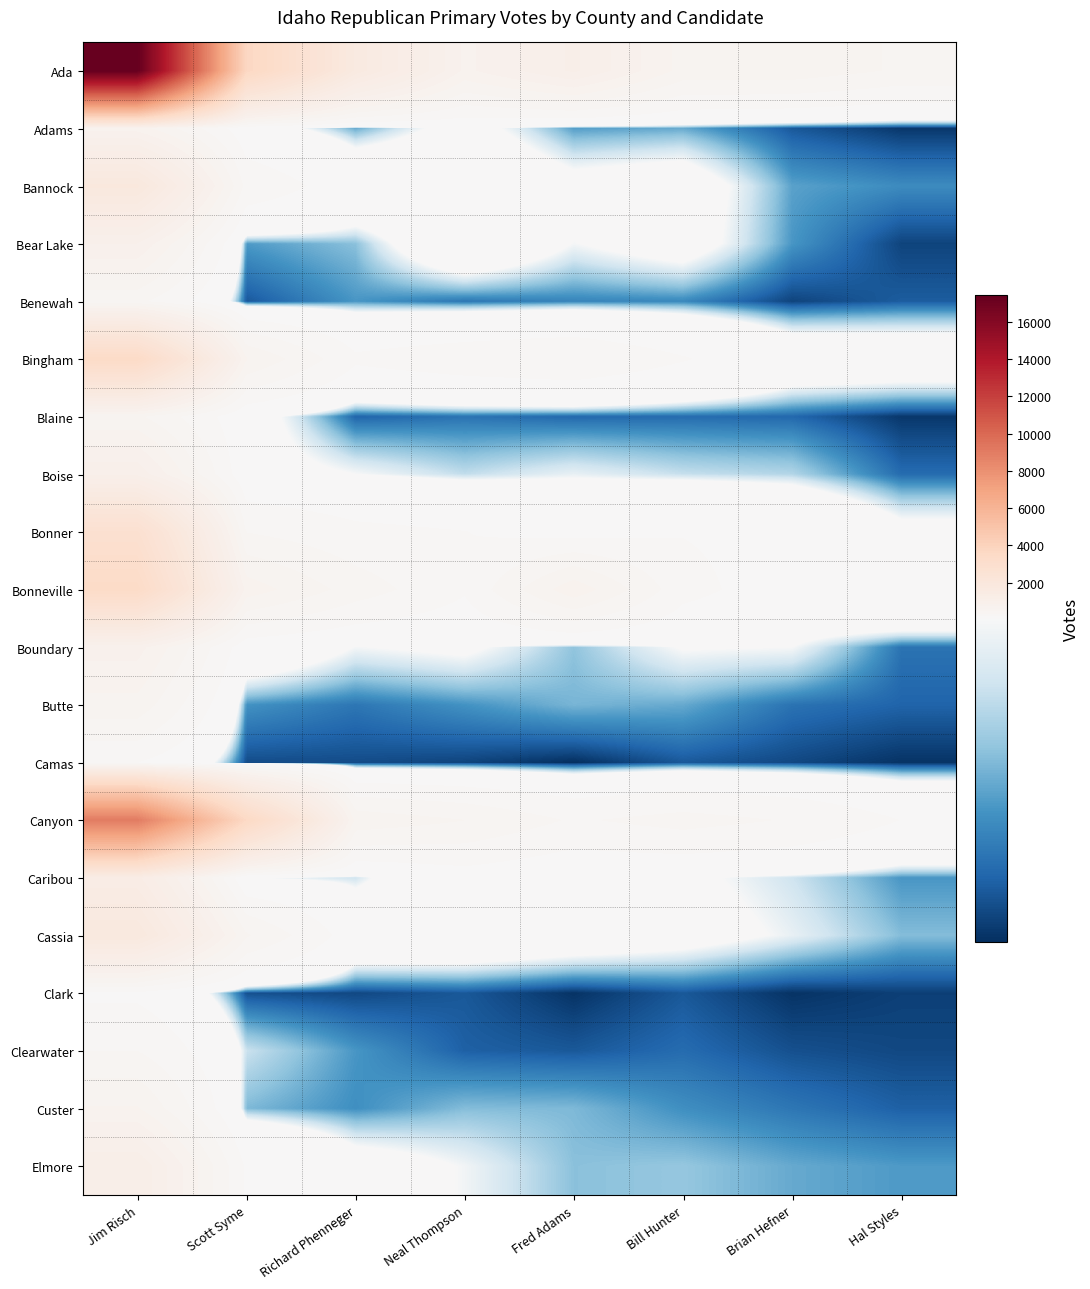

Which series changed the most between Scott Syme and Neal Thompson?

Canyon